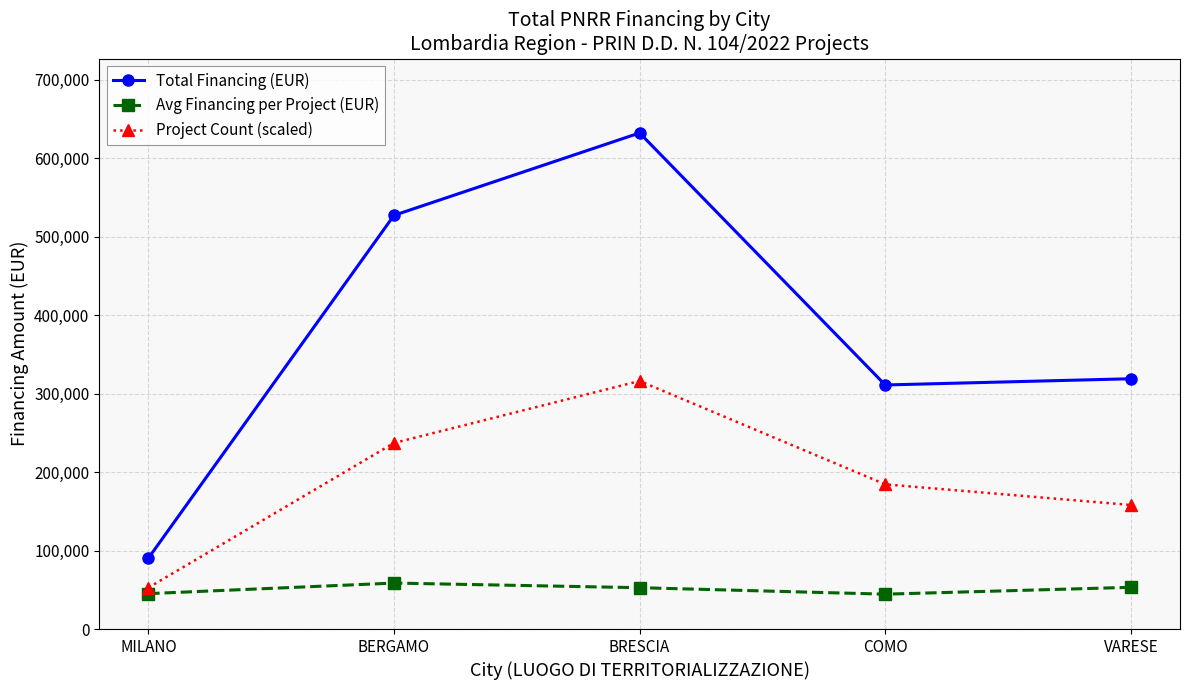

At how many categories does at least one series exceed 178956?

4